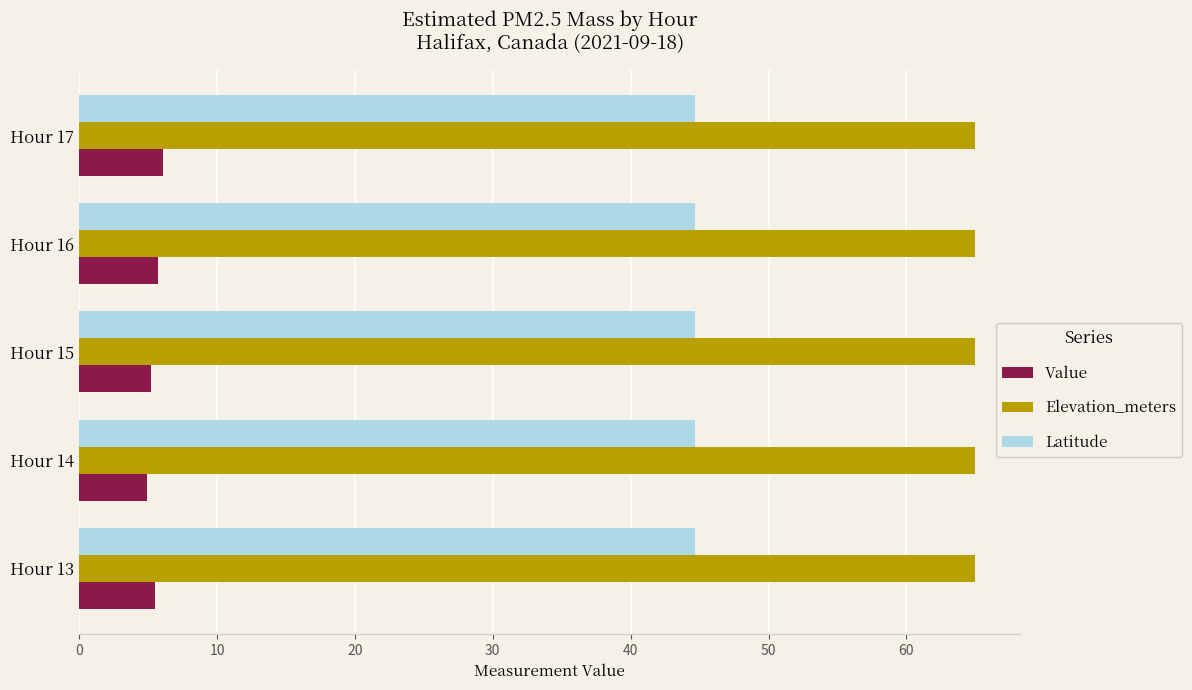

Is it true that Latitude equals 63.8 at Hour 13?

False